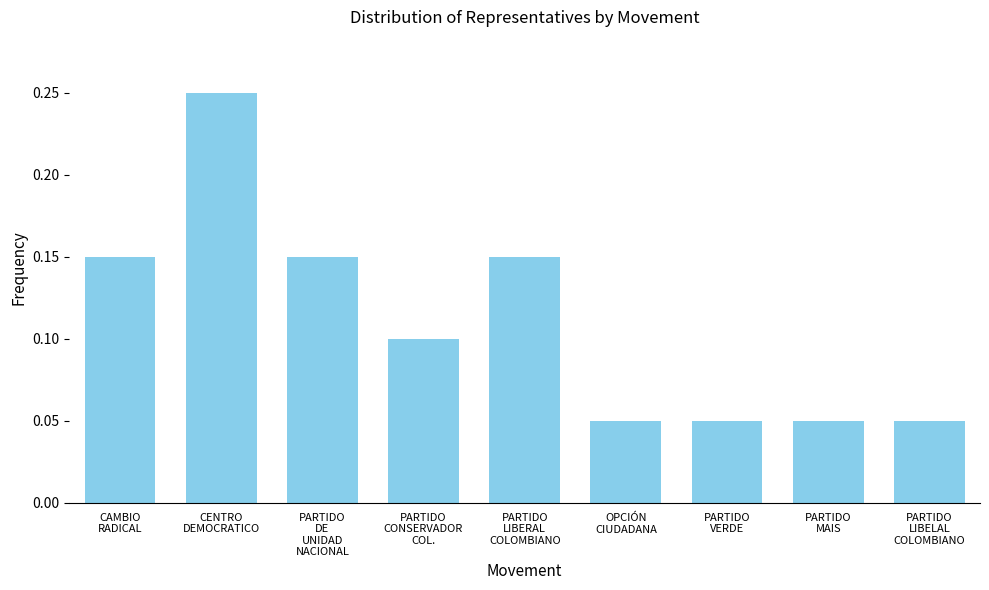

Count the values in the range 0 to 1.

9